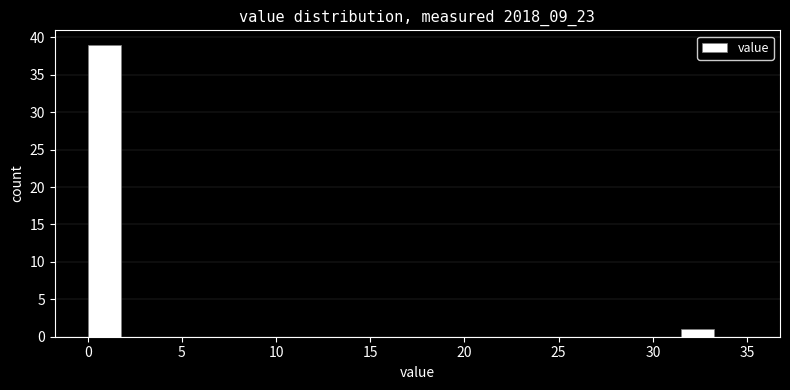

Read against the x-axis, roughly where is the centre of the tallest bar?

1.0